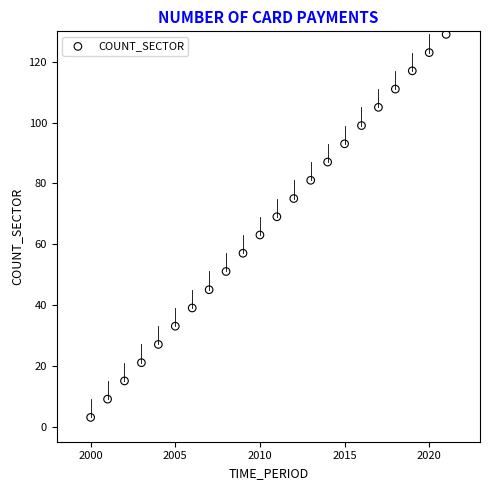

What is the range of Y values (max minus min)?

126